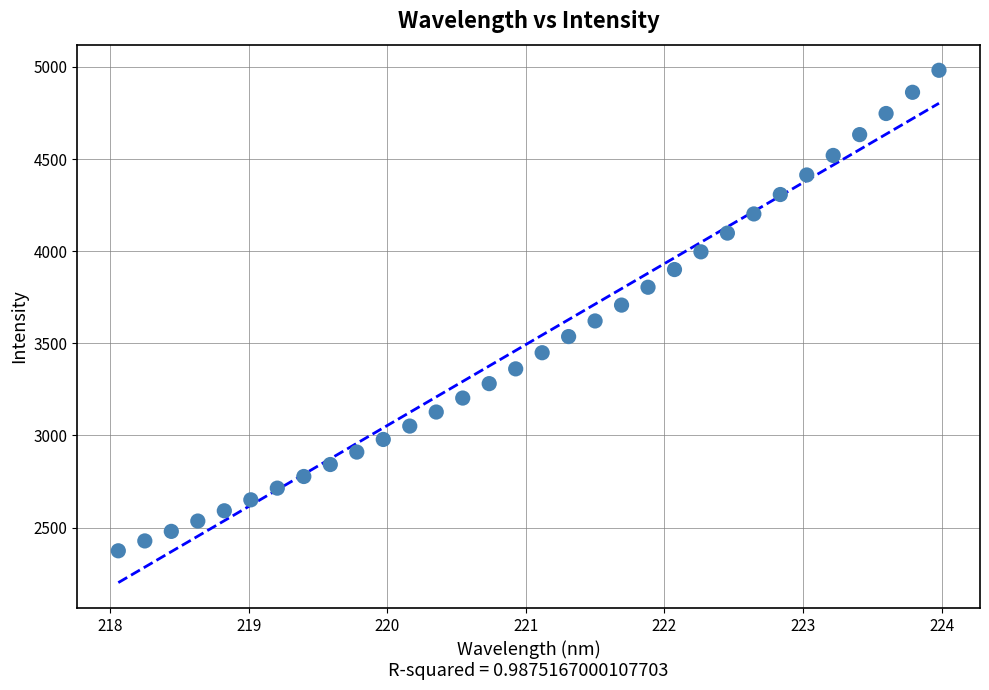

What is the range of X values (max minus min)?

5.9